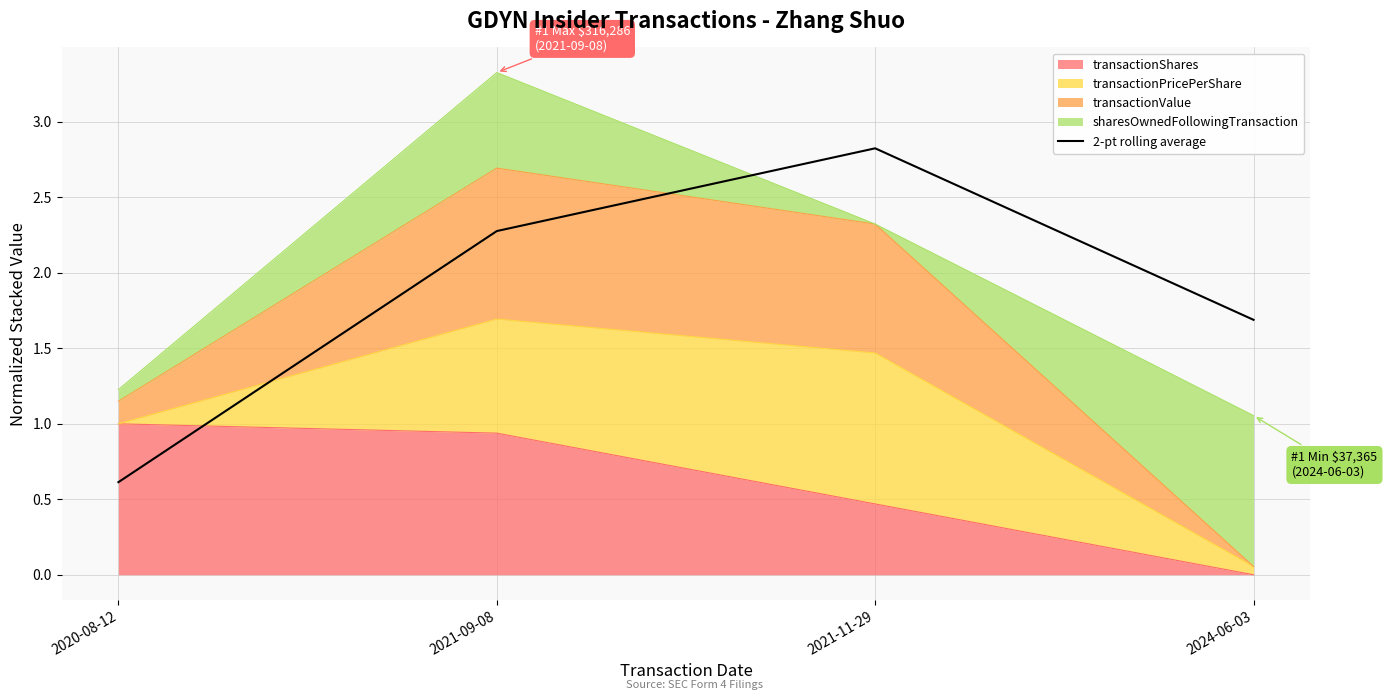

Which has a higher value, 2020-08-12 or 2021-09-08?

2021-09-08